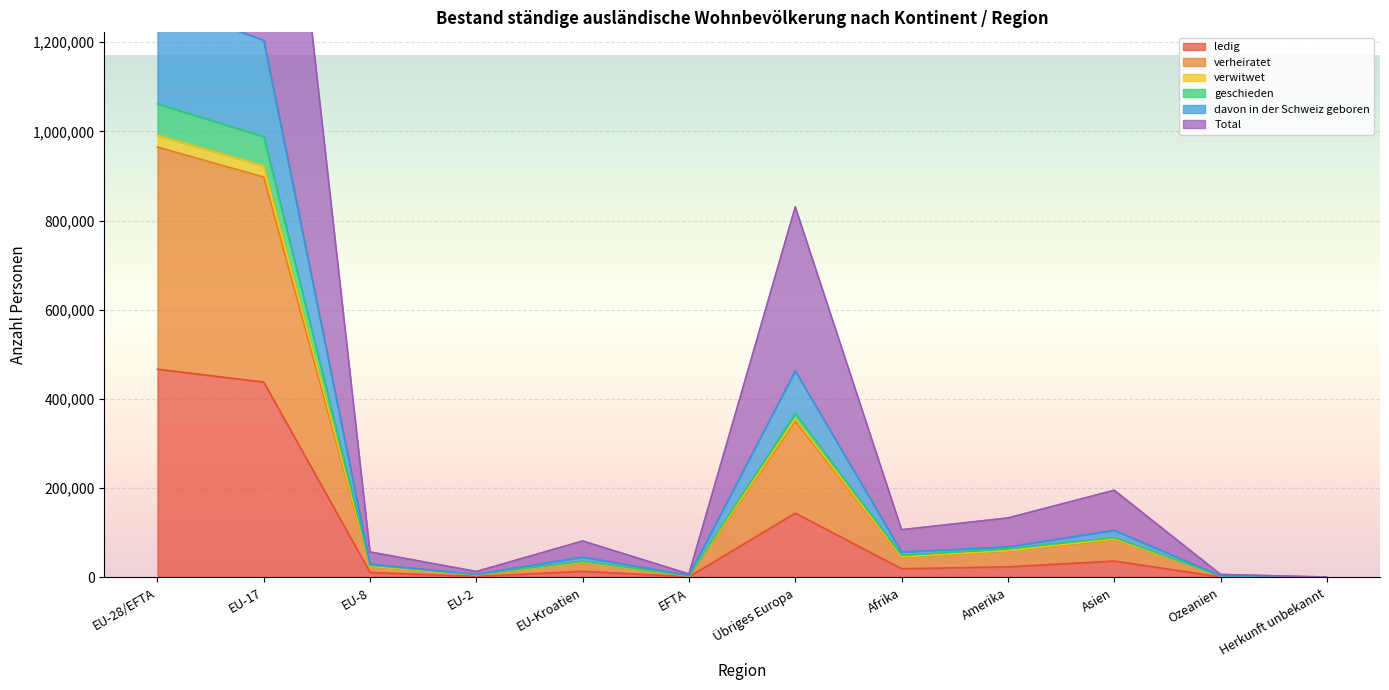

True or false: verwitwet and geschieden intersect in this chart.

False